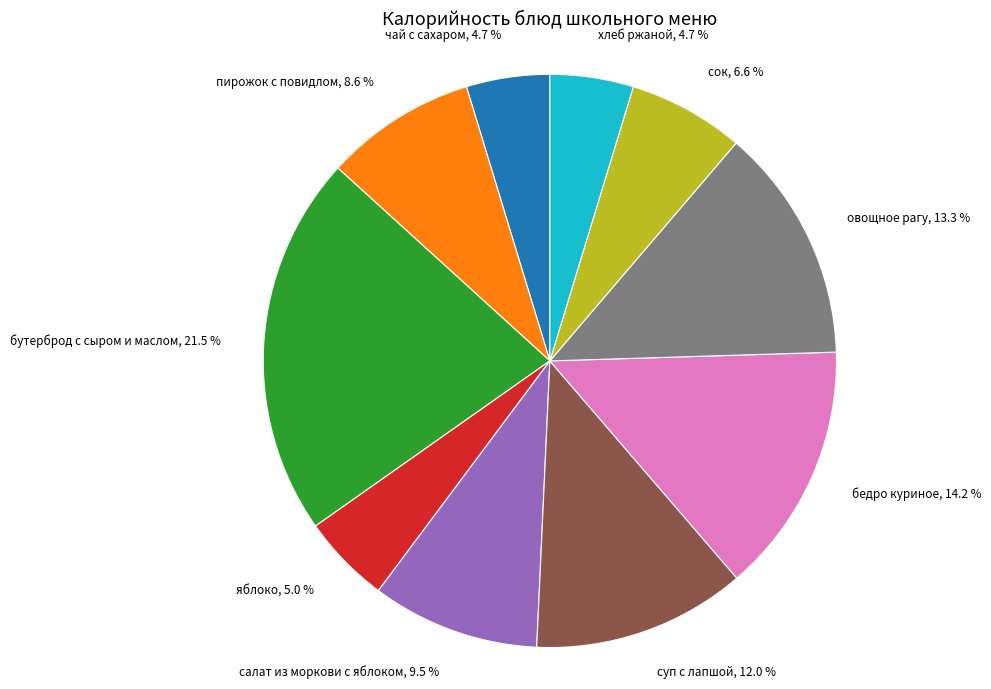

Does бедро куриное represent more than half of the total?

No